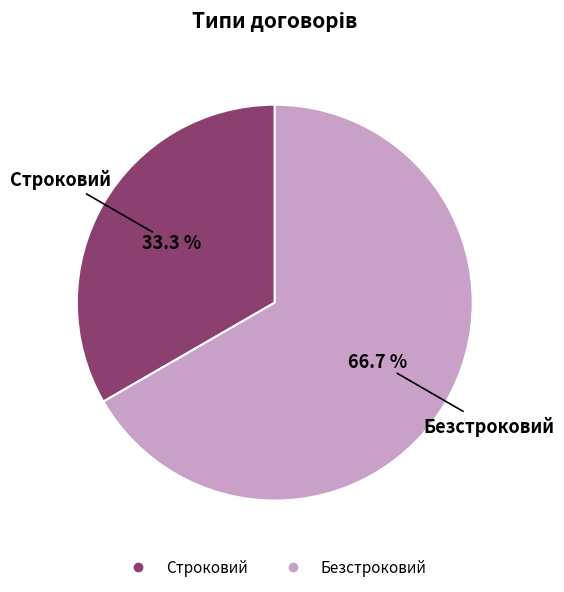

To the nearest percent, what portion does Безстроковий represent?

67%